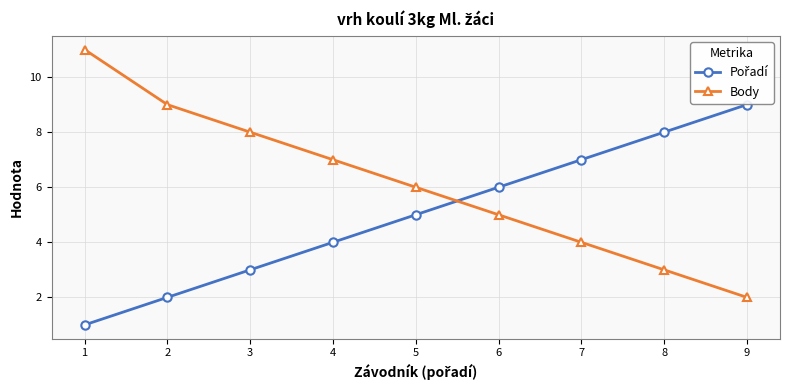

Which series has the largest range (max minus min)?

Body